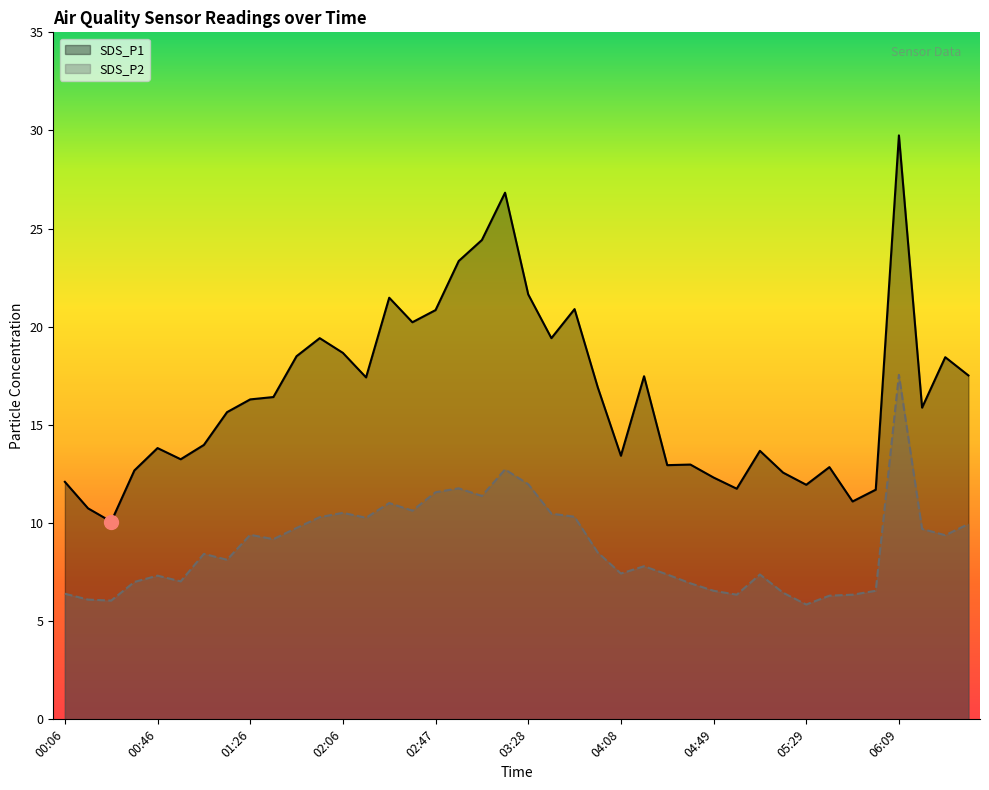

What is the total value across all series at 02:37?

30.9